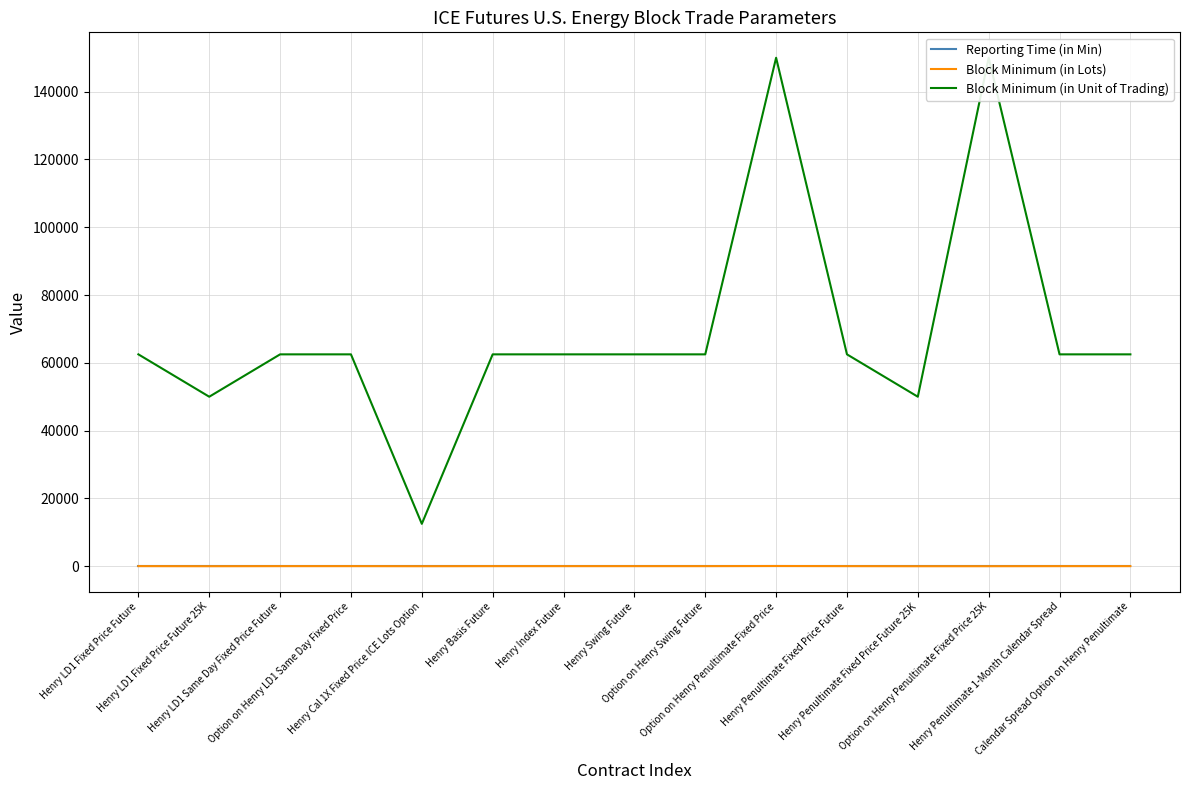

Rank the series at Henry Penultimate 1-Month Calendar Spread from lowest to highest value.

Reporting Time (in Min), Block Minimum (in Lots), Block Minimum (in Unit of Trading)